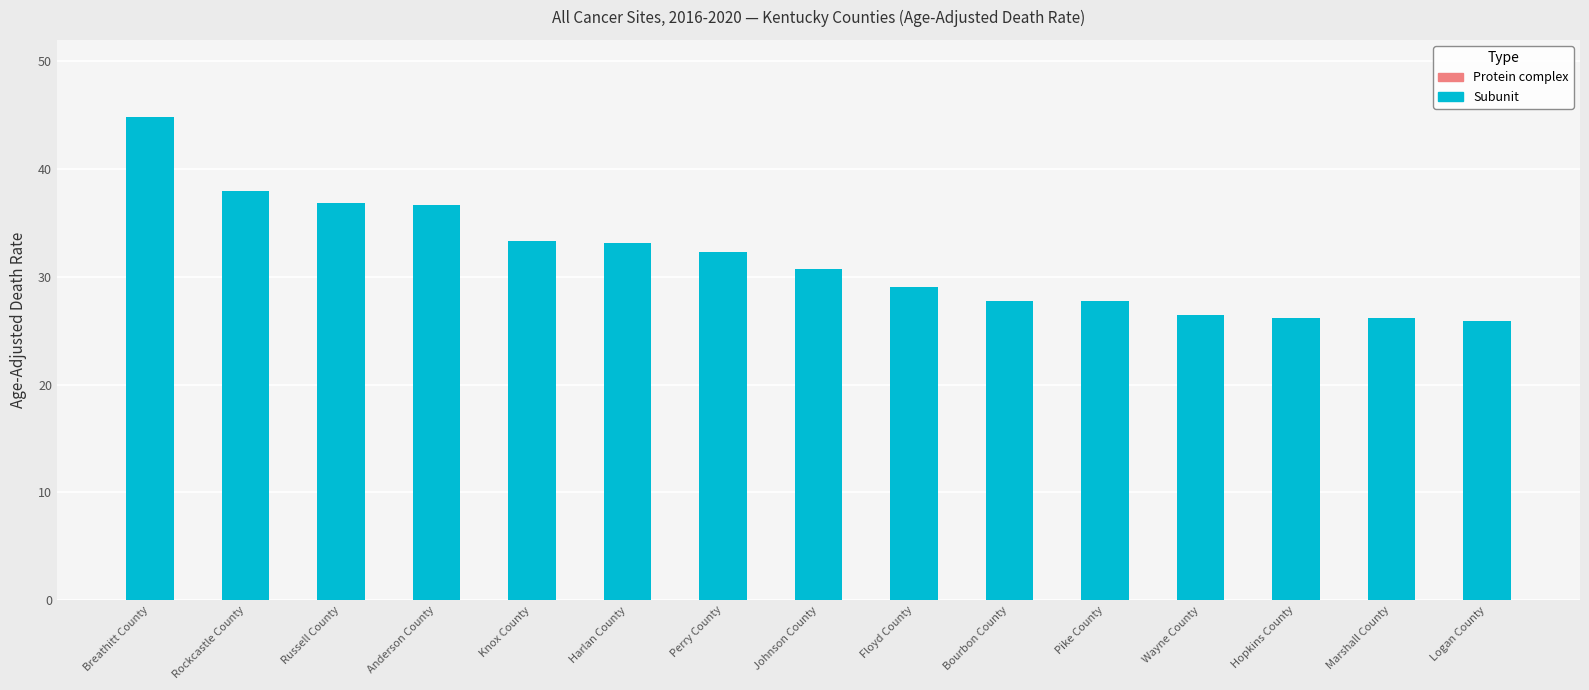

What is the minimum value shown in the chart?

25.9